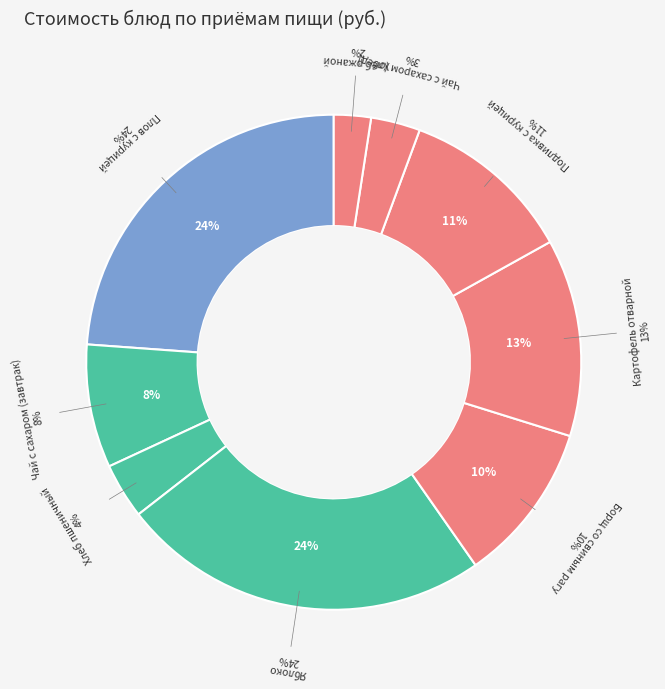

Which category has the biggest portion of the pie?

Яблоко